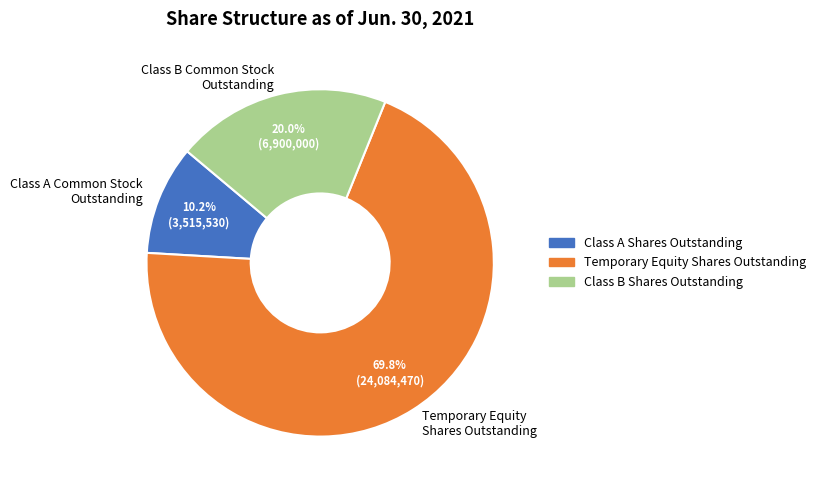

What is the majority slice?

Temporary Equity Shares Outstanding